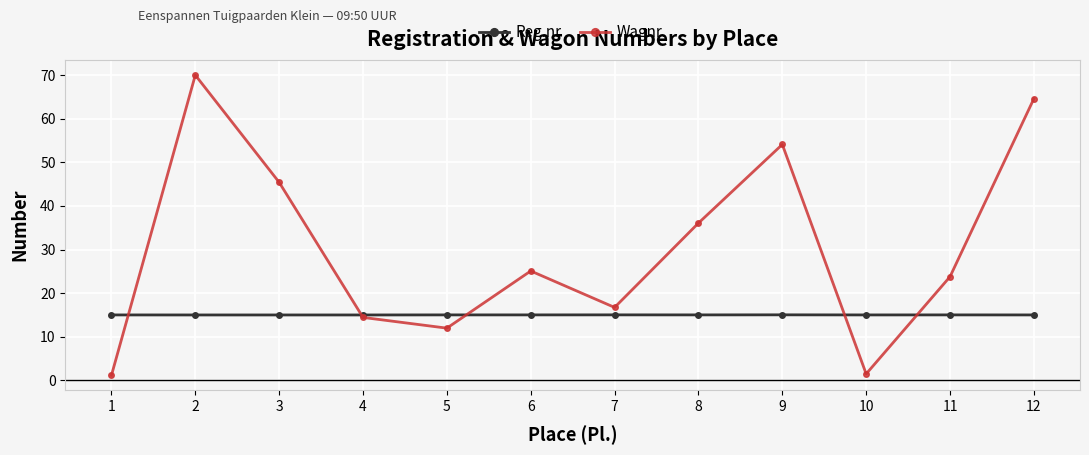

Is it true that Reg.nr equals 15.0 at 5?

True